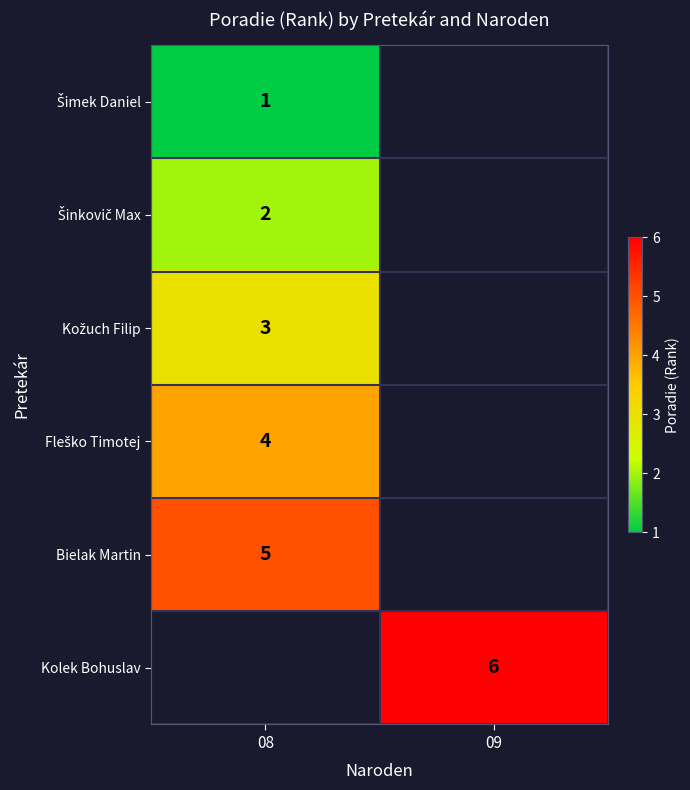

The value of Kolek Bohuslav at 09 is 3. True or false?

False